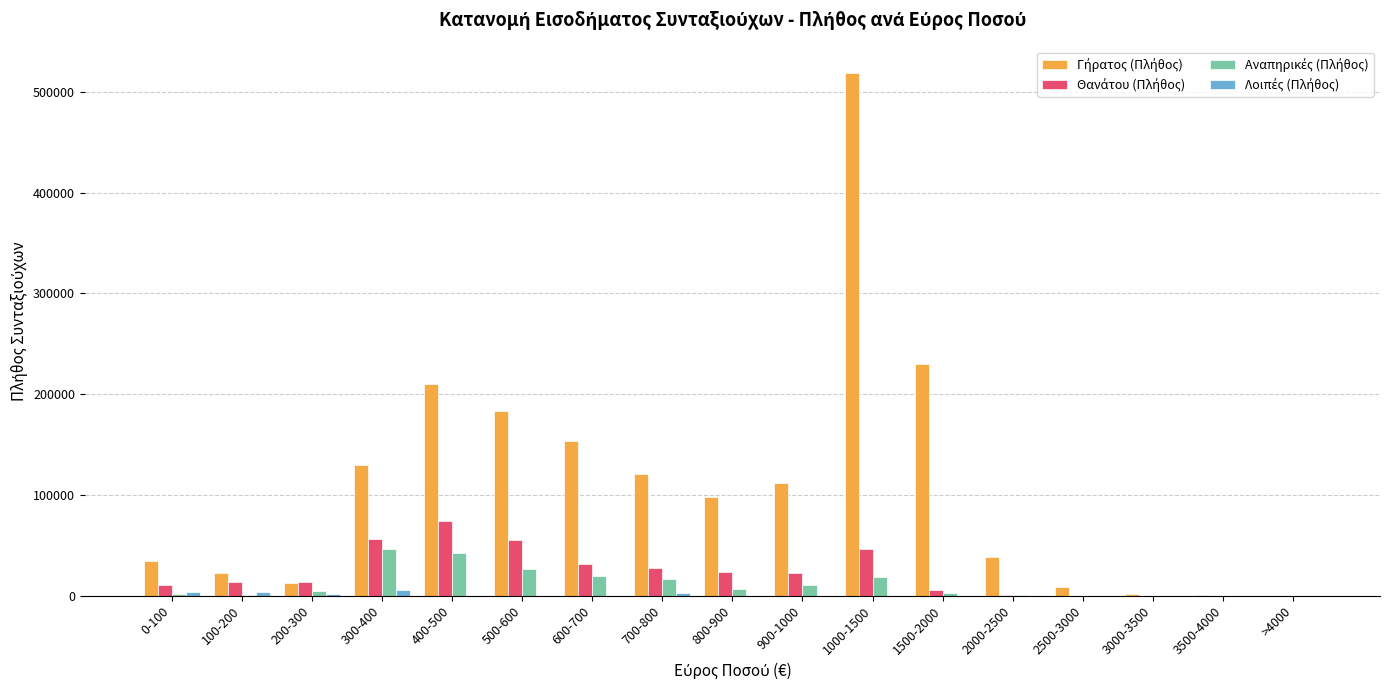

At which category is the sum across all series the highest?

1000-1500